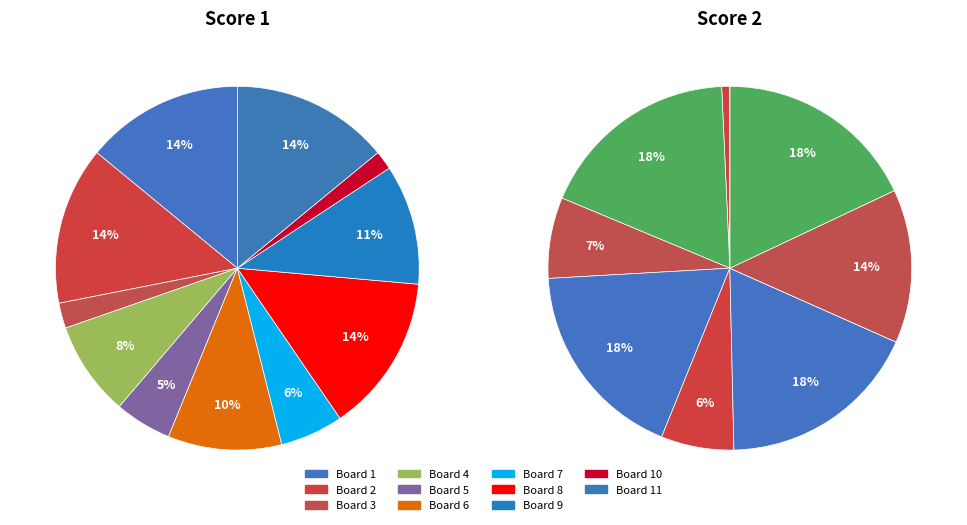

Does Board 3 account for over 50% of the chart?

No